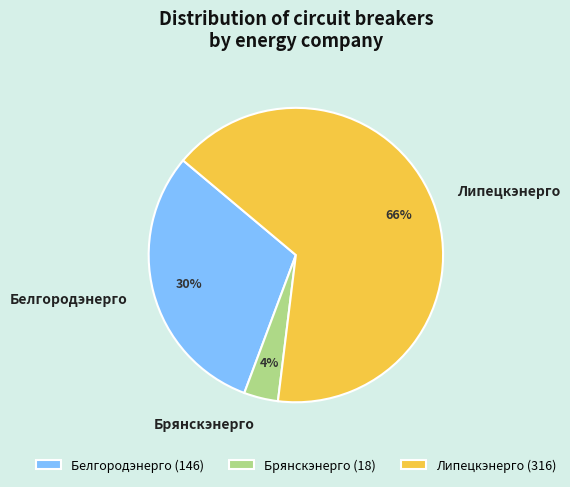

Count the number of slices in the pie.

3